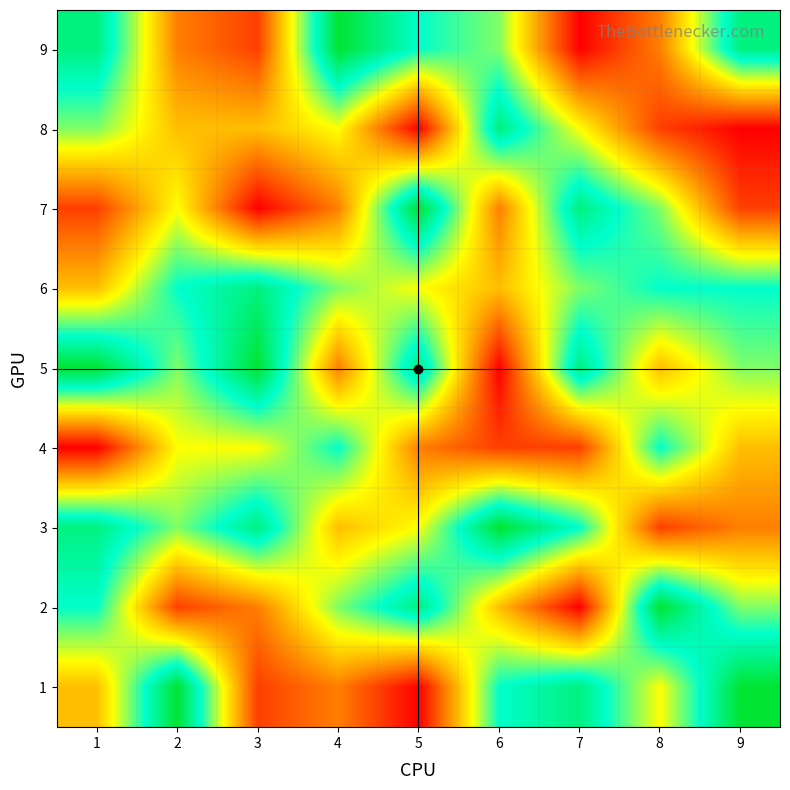

Count the number of data series in this chart.

9